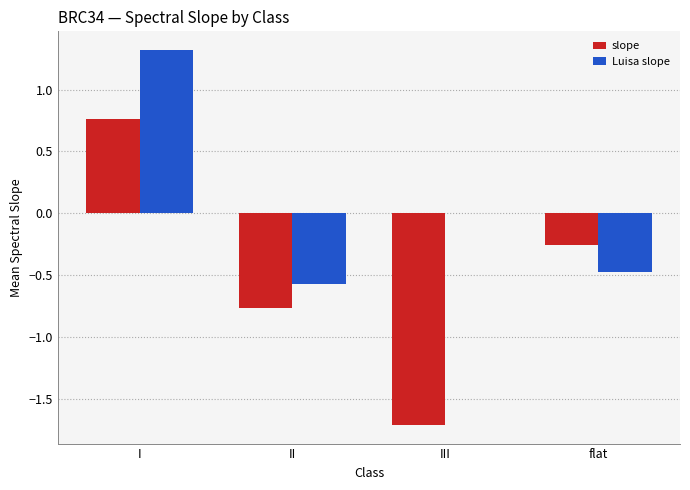

What is the sum of the Luisa slope values at I and III?

1.3